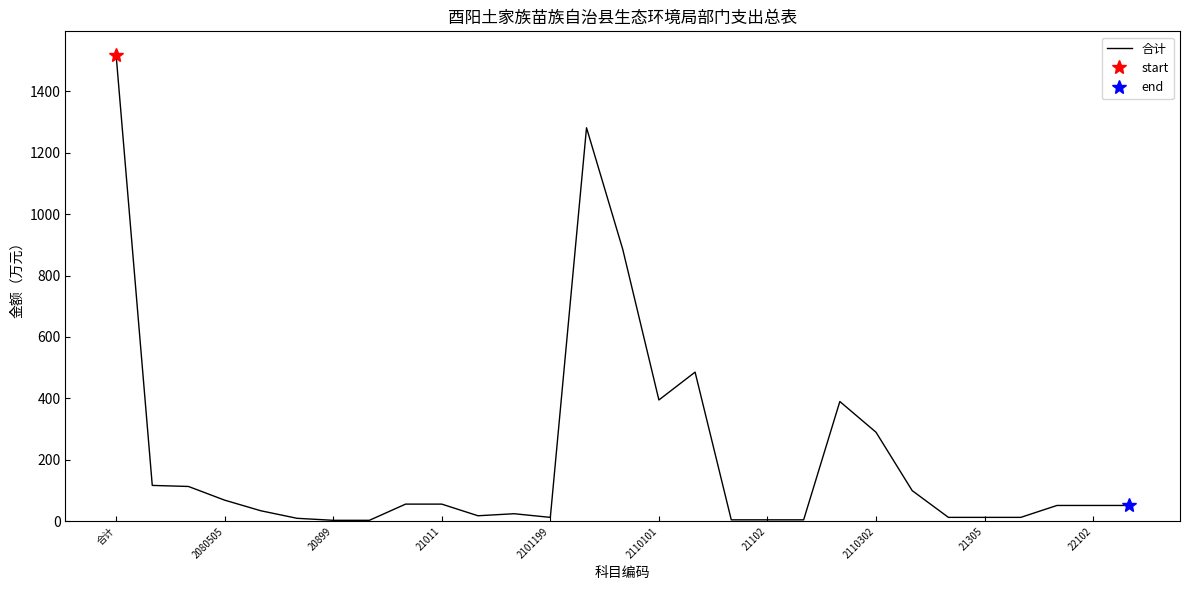

At which label does 合计 reach its peak?

合计